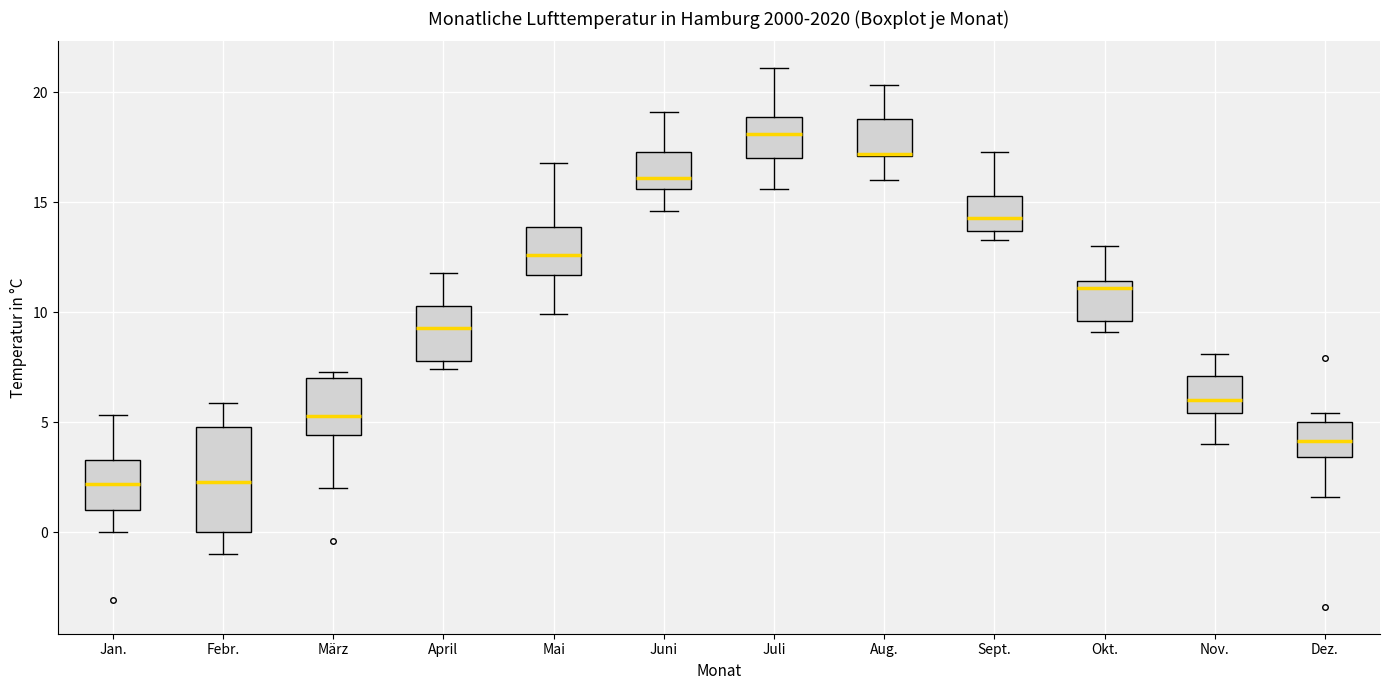

Reading left to right, transcribe this box plot: for each box, give where its median line is, the range the box spans, and where its two whiskers end, as read against the y-axis. The values are not printed on the chart, so give them approximately, as read against the axis.

Jan.: median 2.0, box 1.0 to 3.5, whiskers 0.0 to 5.5
Febr.: median 2.5, box 0.0 to 5.0, whiskers -1.0 to 6.0
März: median 5.5, box 4.5 to 7.0, whiskers 2.0 to 7.5
April: median 9.5, box 8.0 to 10.5, whiskers 7.5 to 12.0
Mai: median 12.5, box 11.5 to 14.0, whiskers 10.0 to 17.0
Juni: median 16.0, box 15.5 to 17.5, whiskers 14.5 to 19.0
Juli: median 18.0, box 17.0 to 19.0, whiskers 15.5 to 21.0
Aug.: median 17.0 (drawn on the box's lower edge), box 17.0 to 19.0, whiskers 16.0 to 20.5
Sept.: median 14.5, box 13.5 to 15.5, whiskers 13.5 (just below the box's lower edge) to 17.5
Okt.: median 11.0, box 9.5 to 11.5, whiskers 9.0 to 13.0
Nov.: median 6.0, box 5.5 to 7.0, whiskers 4.0 to 8.0
Dez.: median 4.0, box 3.5 to 5.0, whiskers 1.5 to 5.5